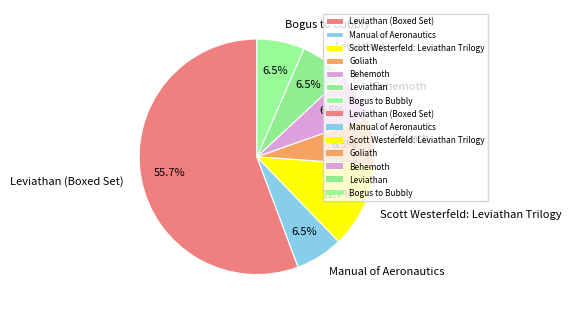

Which category accounts for the majority?

Leviathan (Boxed Set)